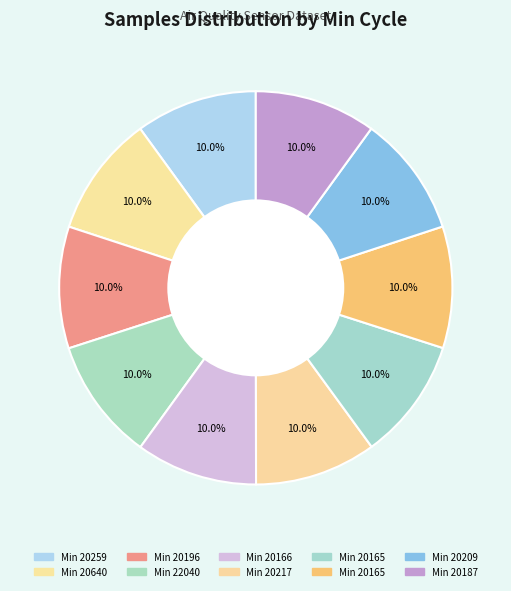

Count the number of slices in the pie.

10